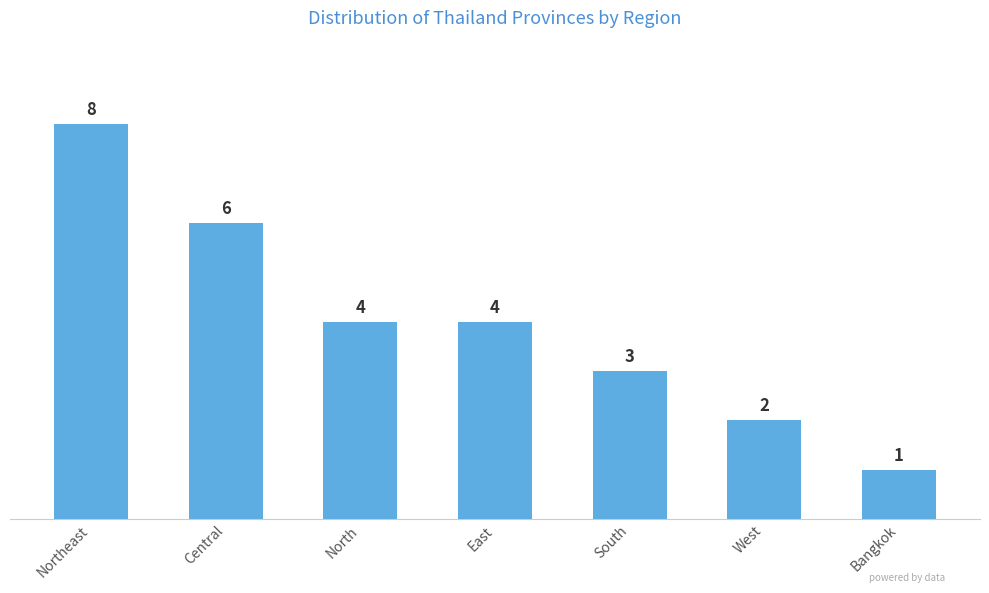

What is the greatest value displayed?

8